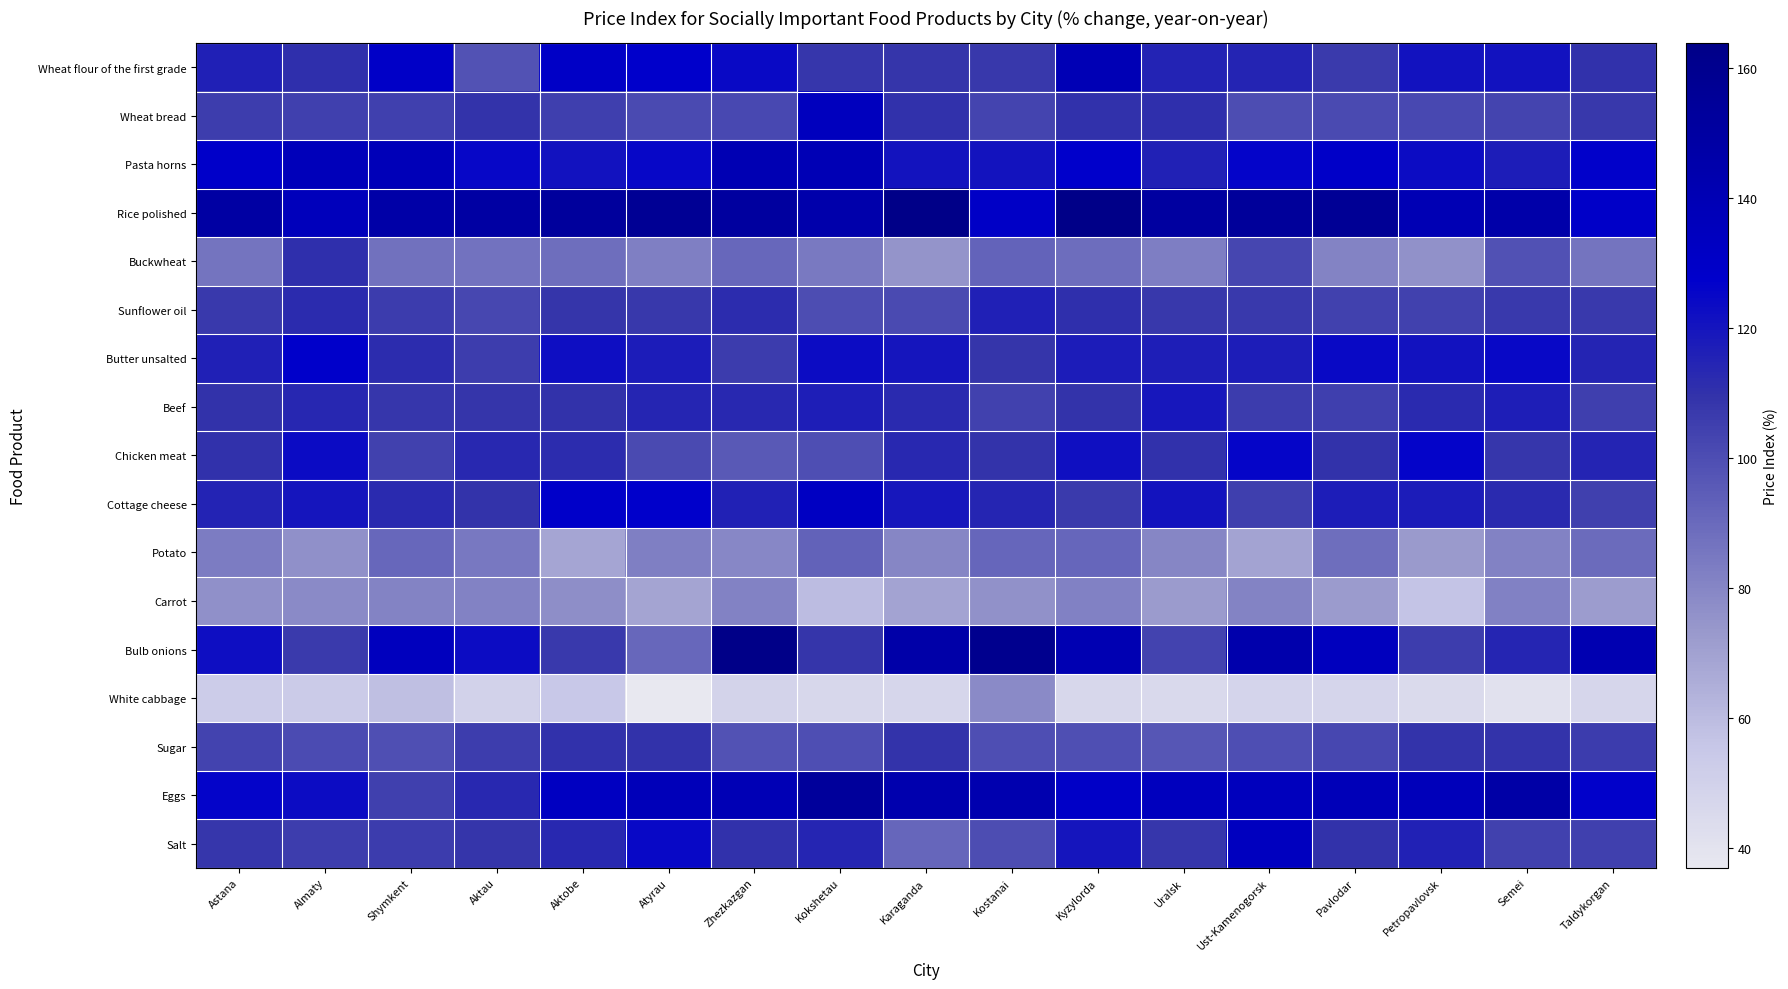

What is the greatest value displayed?

163.8